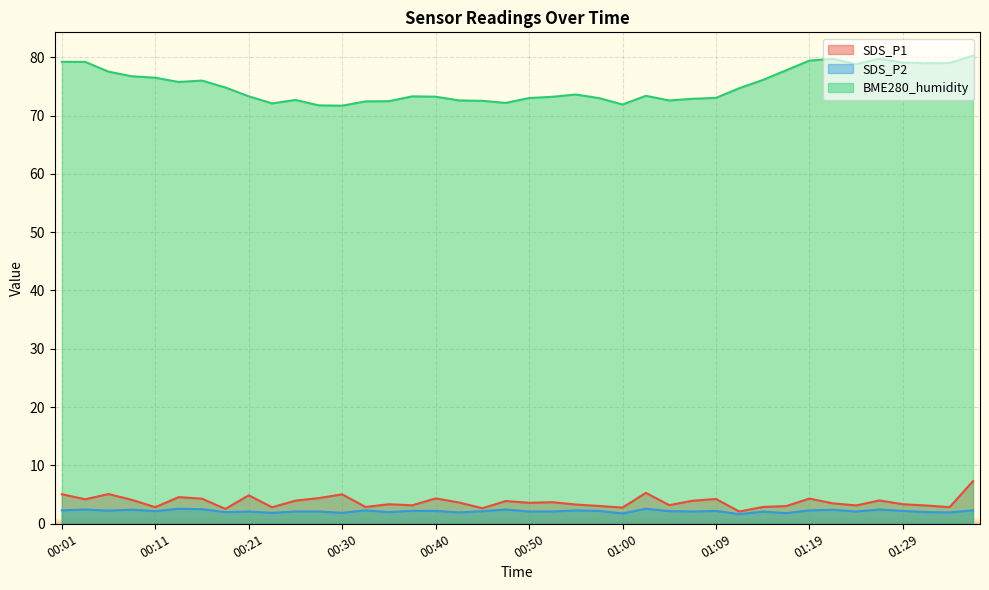

True or false: SDS_P1 has a value of 3.6 at 00:43.

True